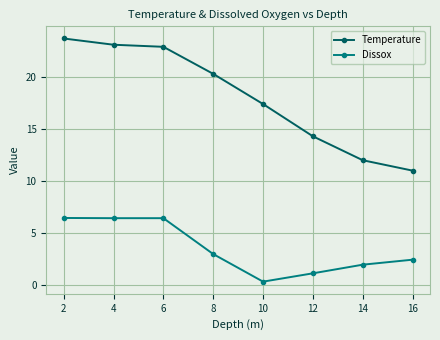

Is it true that Temperature equals 23.7 at 2?

True